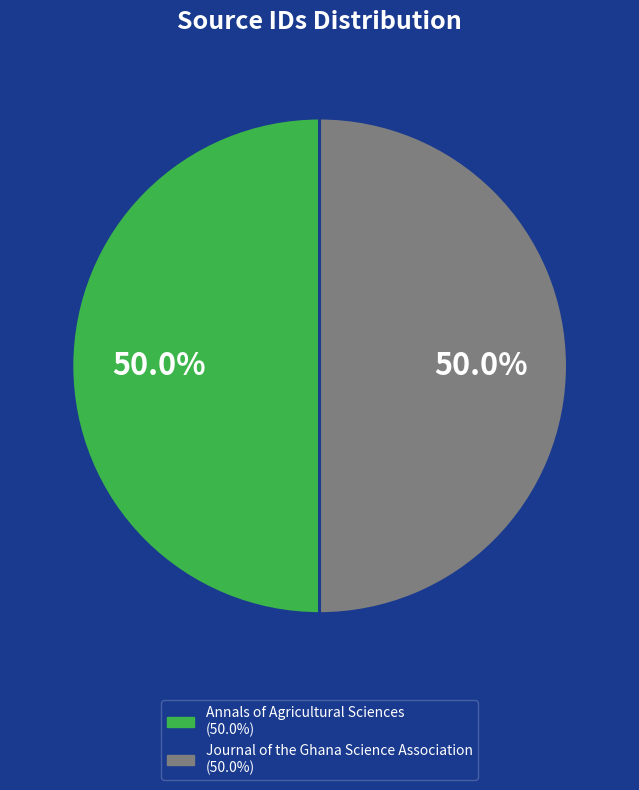

True or false: Annals of Agricultural Sciences accounts for 50% of the total.

True